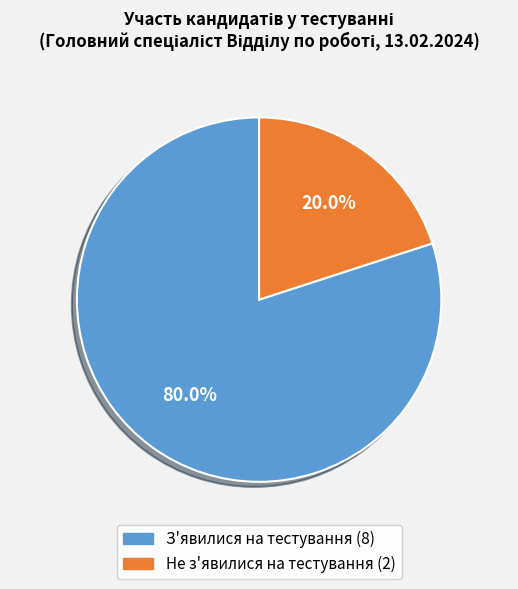

What percentage is the З'явилися на тестування slice, to the nearest percent?

80%